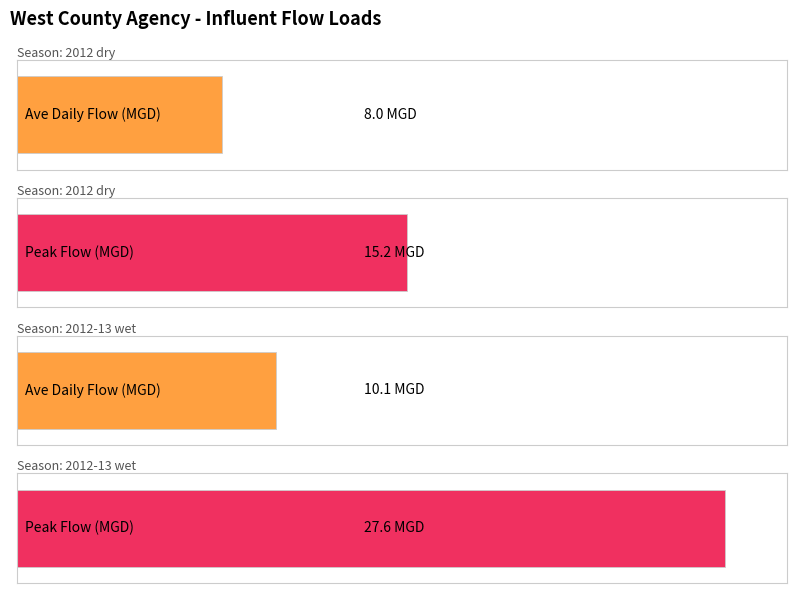

How many bars are there in each group?

2